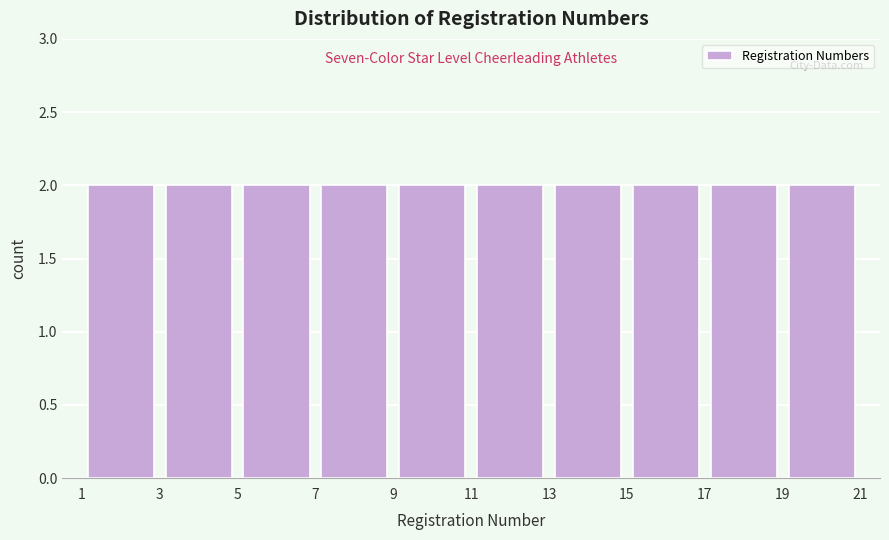

Reading left to right, list every bar in this chart as the range it spans on the x-axis followed by its height. The values are not printed on the chart, so give them approximately, as read against the axis.

1 to 3: 2
3 to 5: 2
5 to 7: 2
7 to 9: 2
9 to 11: 2
11 to 13: 2
13 to 15: 2
15 to 17: 2
17 to 19: 2
19 to 21: 2